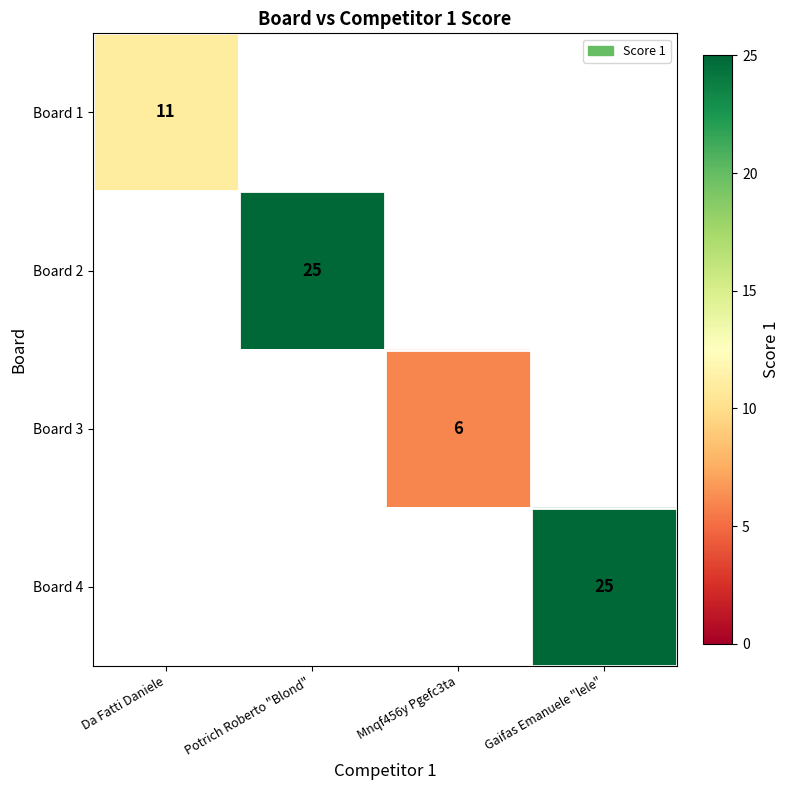

Which has a higher value, Potrich Roberto "Blond" or Gaifas Emanuele "lele"?

Gaifas Emanuele "lele"